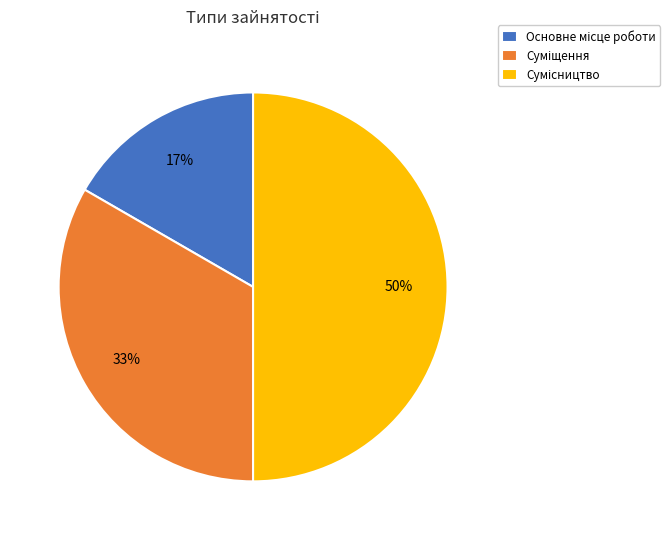

To the nearest percent, what is the average slice percentage?

33%